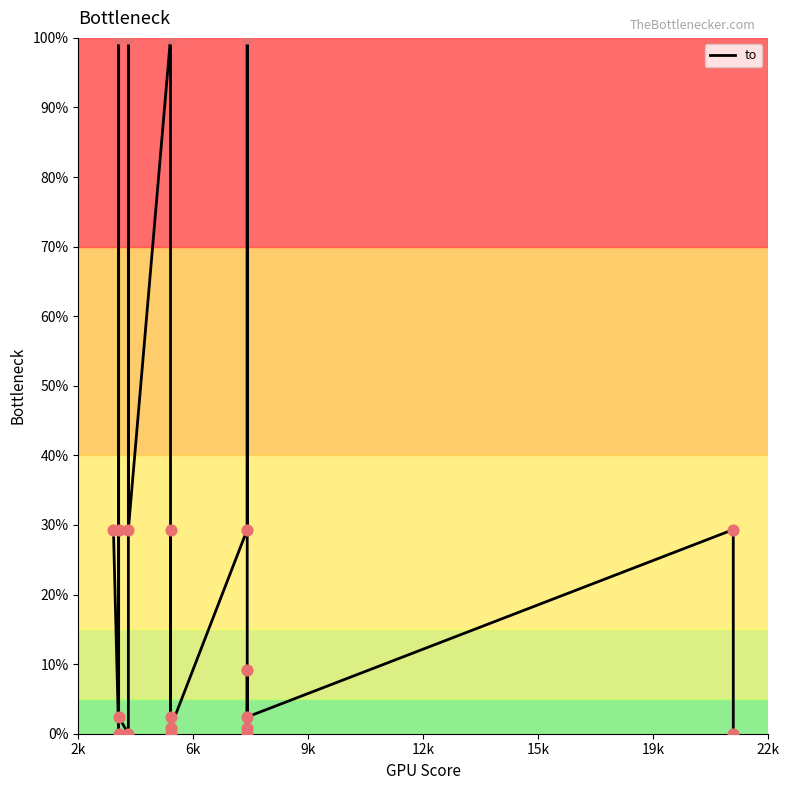

Approximately how many times larger is the value at 9k compared to 22k?

0.3